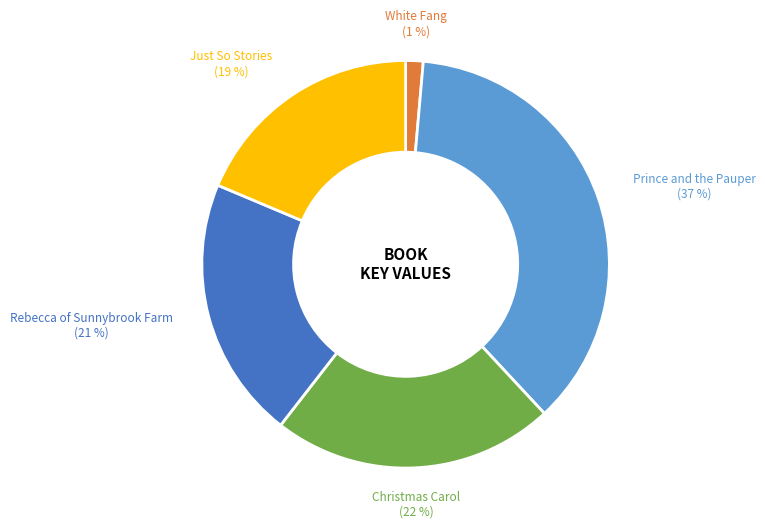

Does any single category account for the majority?

No